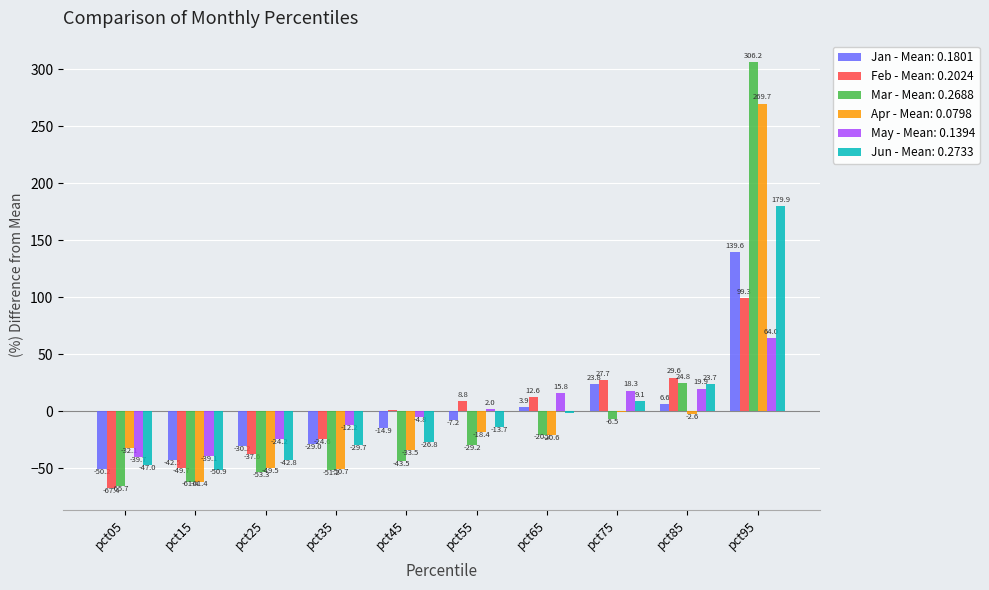

What is the total value across all series at pct95?

1058.8